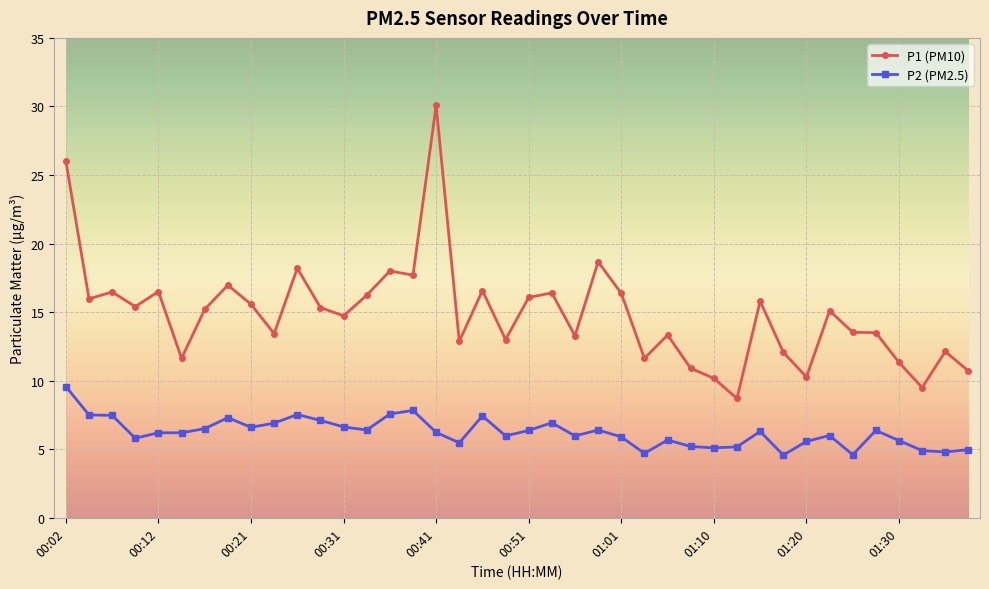

Is this an area chart (filled region under the line)?

No